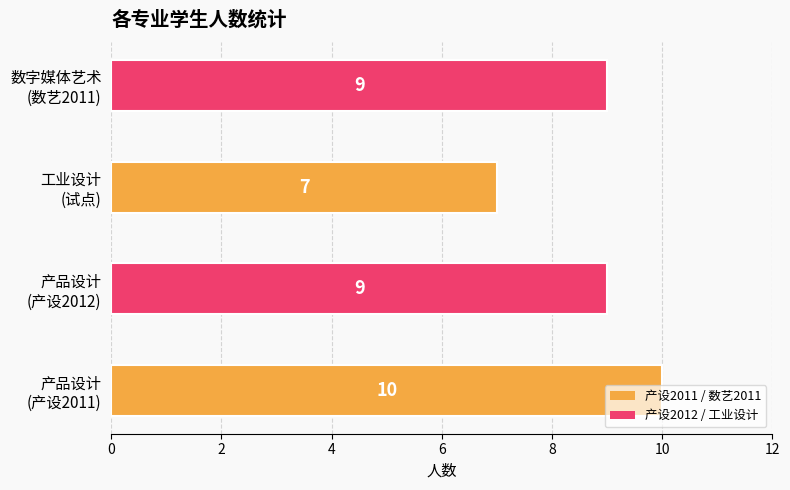

How many bars are there in total?

4